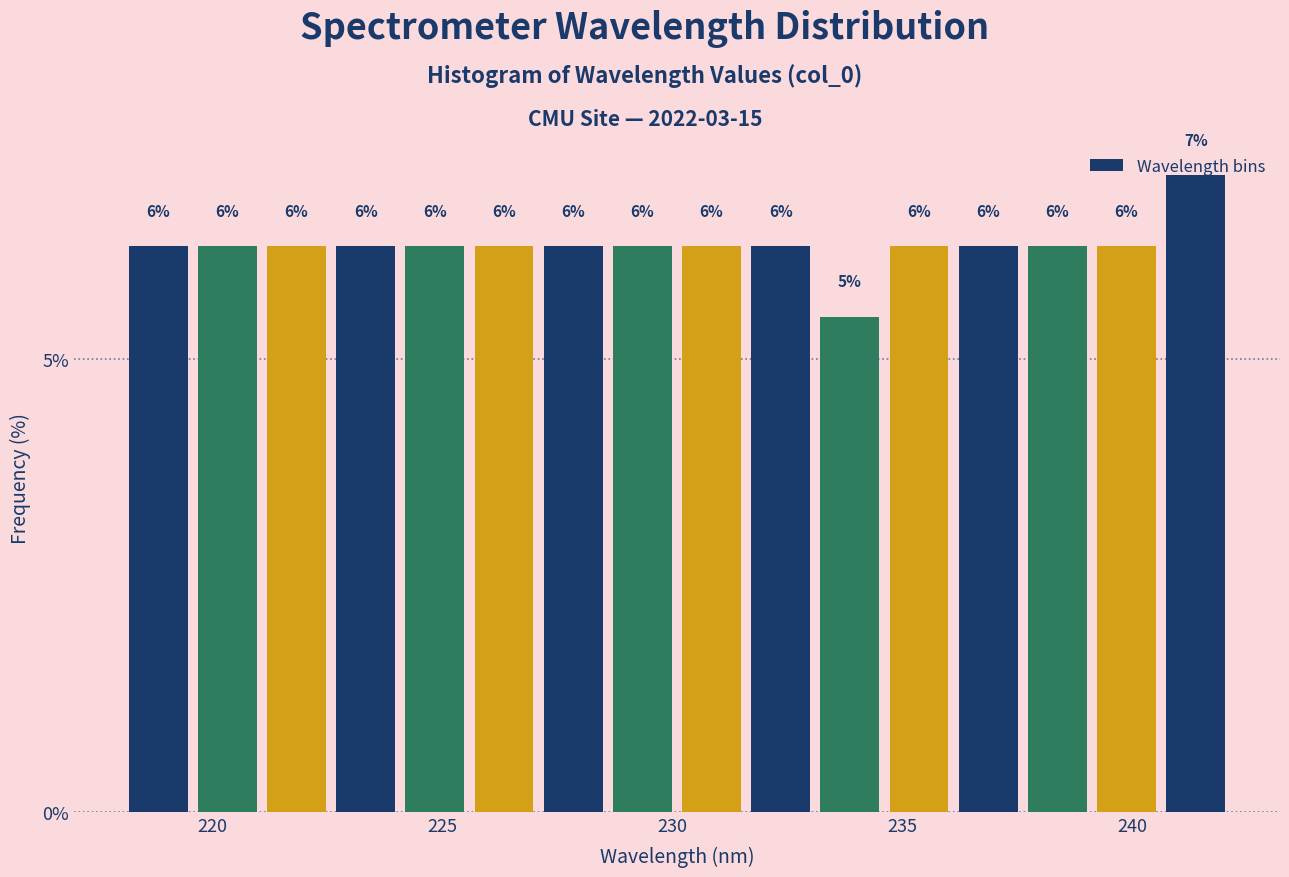

Read against the x-axis, roughly where is the centre of the tallest bar?

241.5